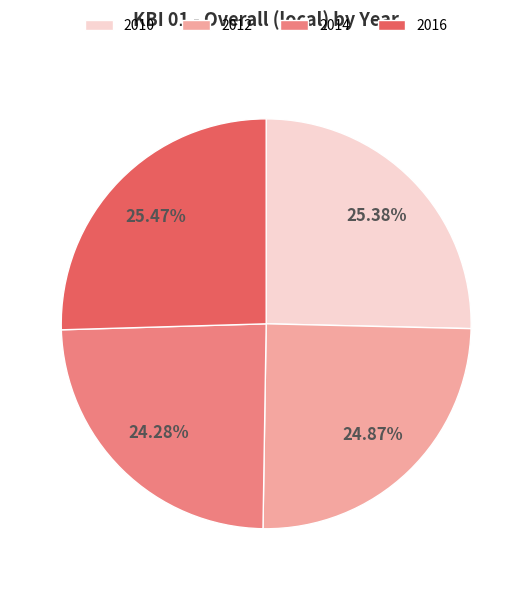

Between 2010 and 2014, which is larger?

2010